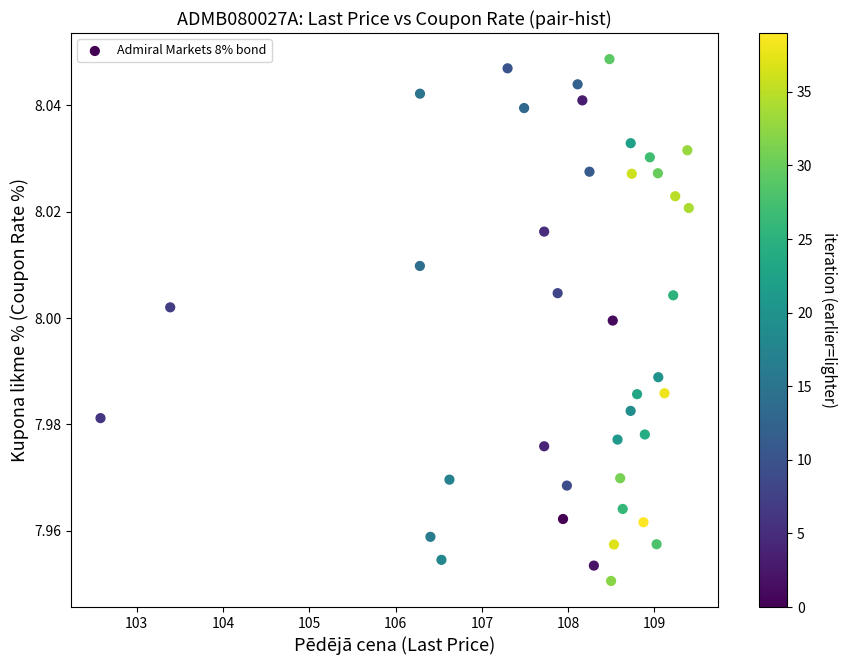

What is the range of X values (max minus min)?

6.8